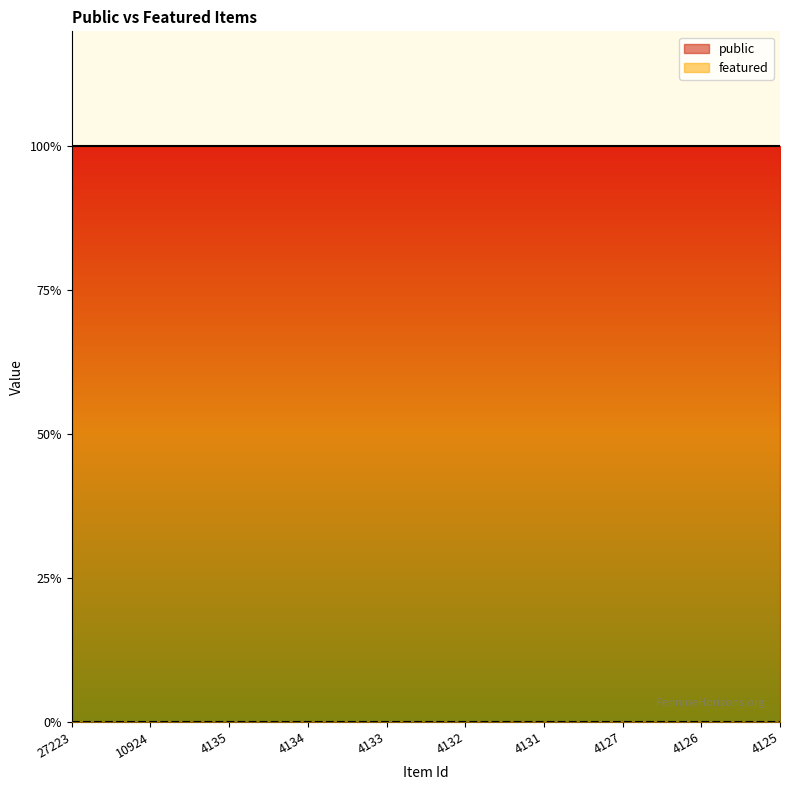

Reading left to right, list all the values displayed in this chart.

public: 27223=1	10924=1	4135=1	4134=1	4133=1	4132=1	4131=1	4127=1	4126=1	4125=1
featured: 27223=0	10924=0	4135=0	4134=0	4133=0	4132=0	4131=0	4127=0	4126=0	4125=0